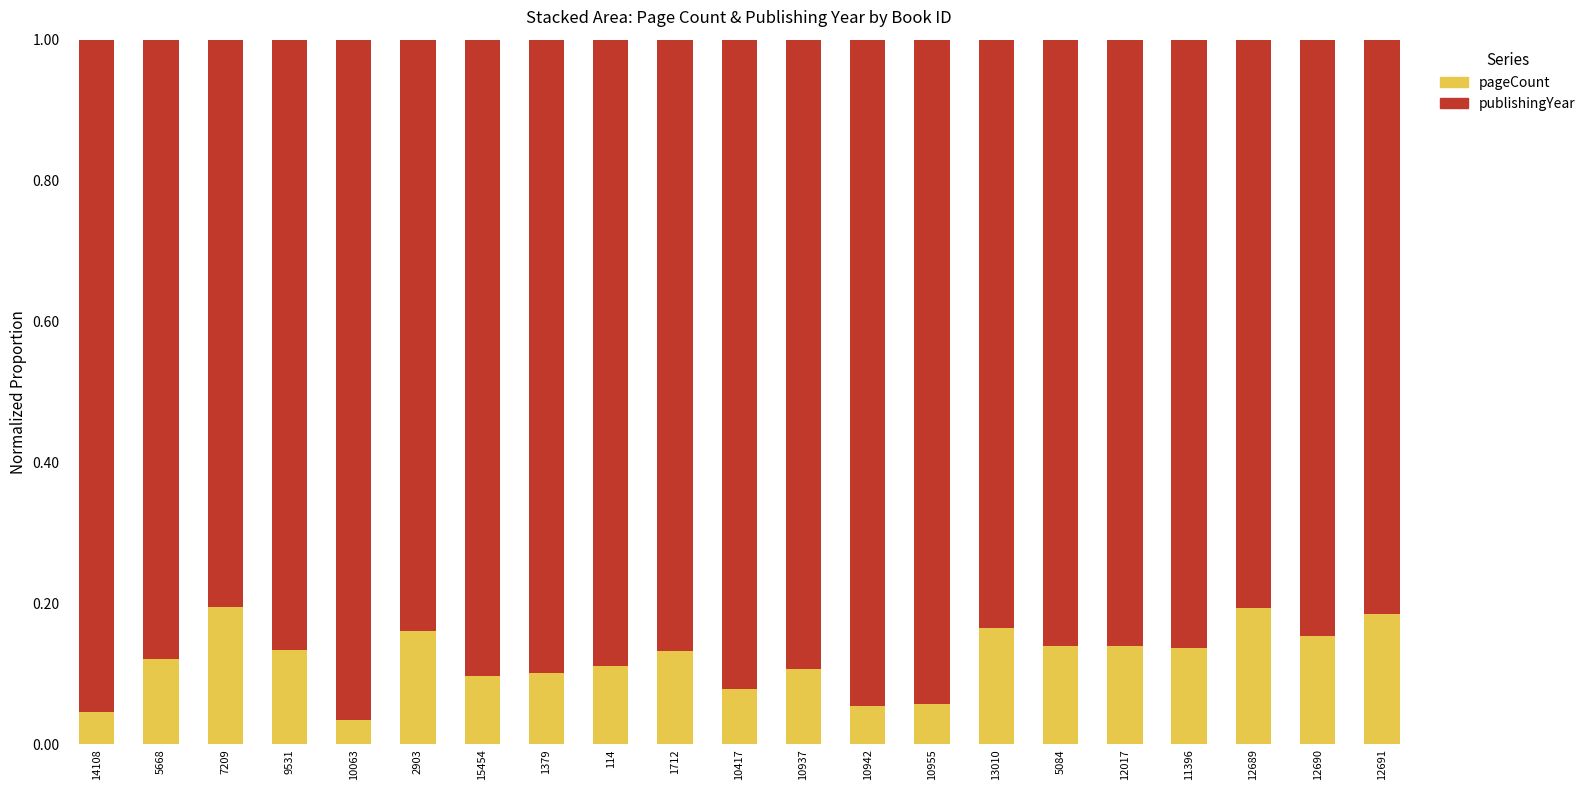

Does the chart contain stacked bars?

Yes